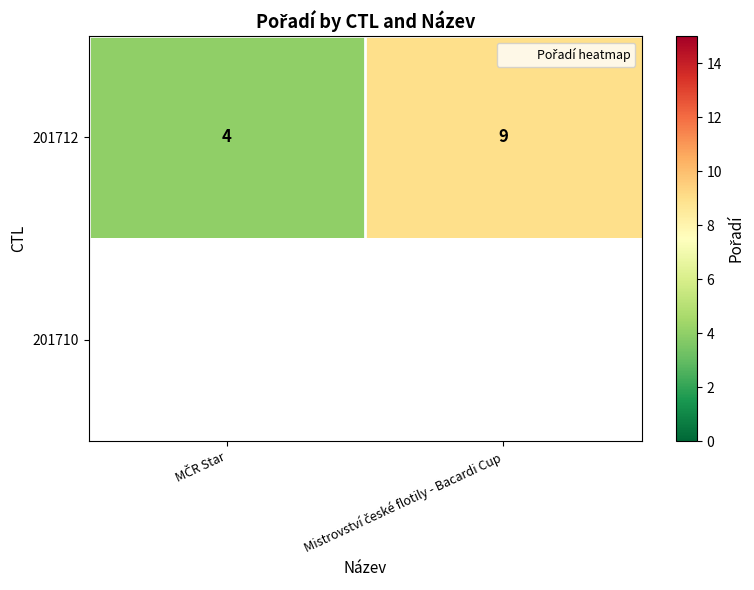

What is the sum of all 201712 values?

13